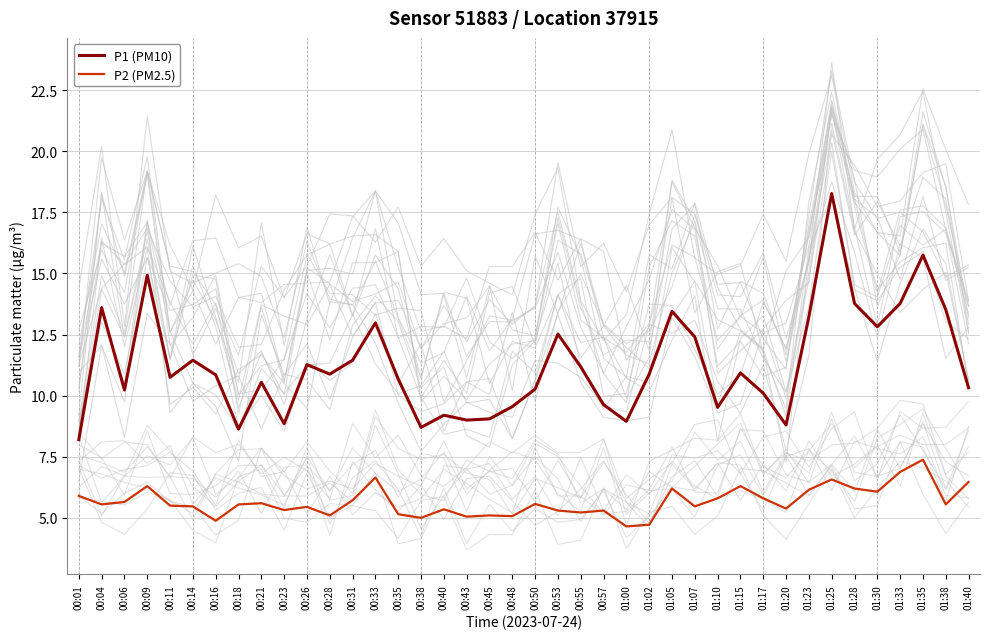

At which category is the sum across all series the highest?

01:25